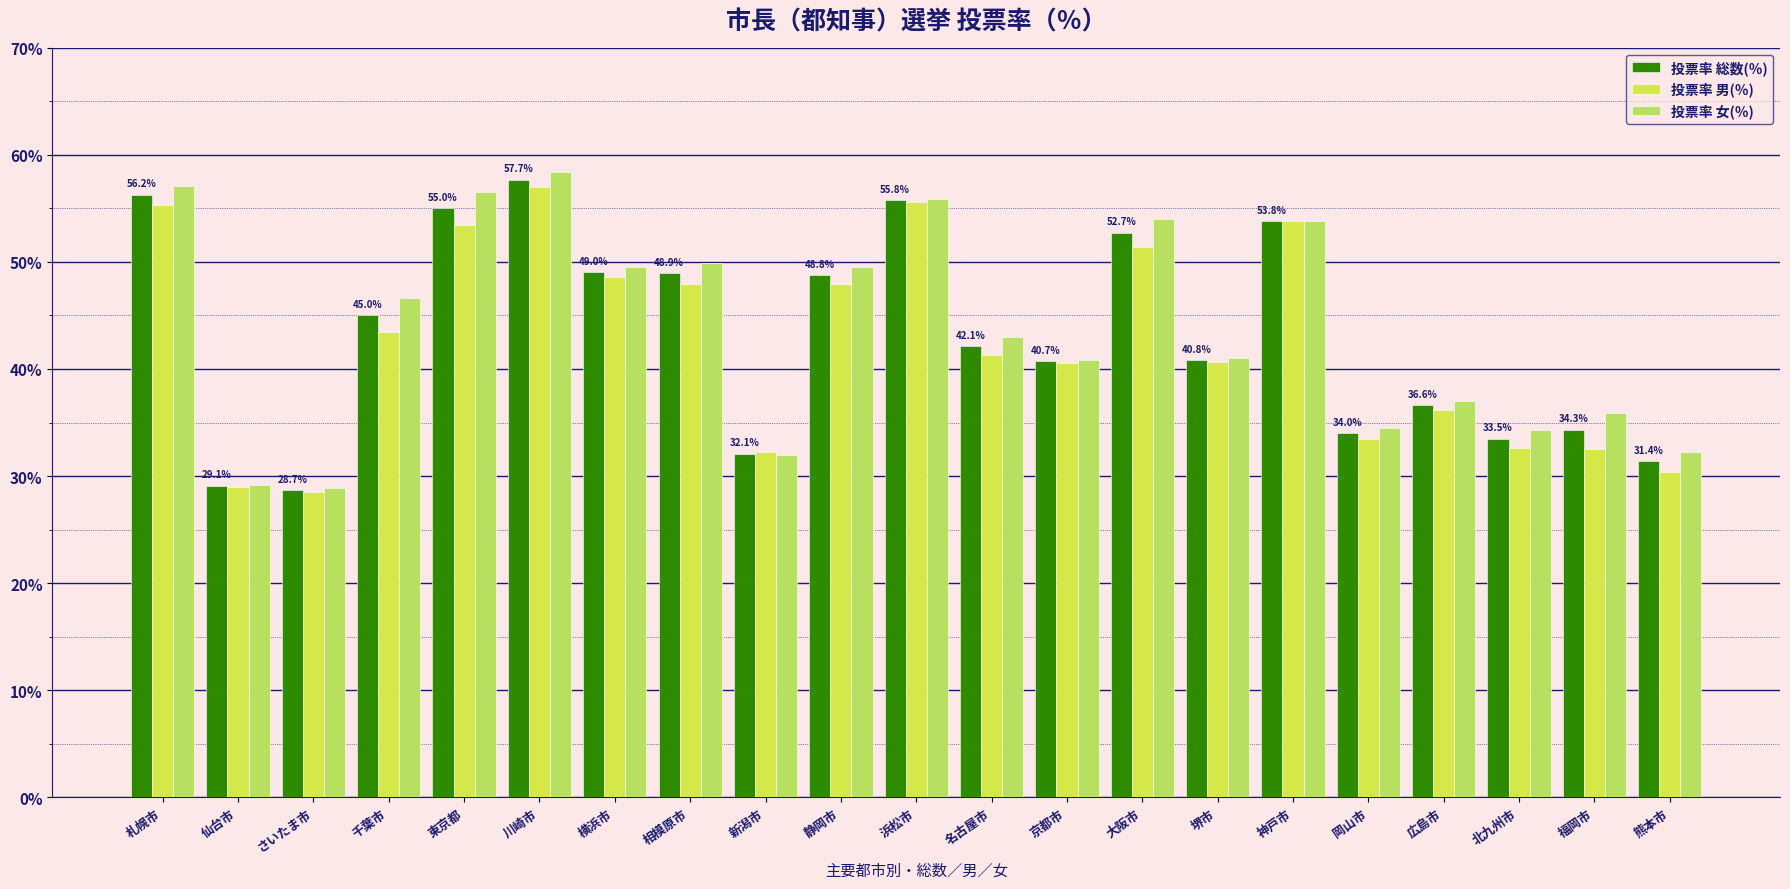

What is the label of the 17th bar from the right?

東京都